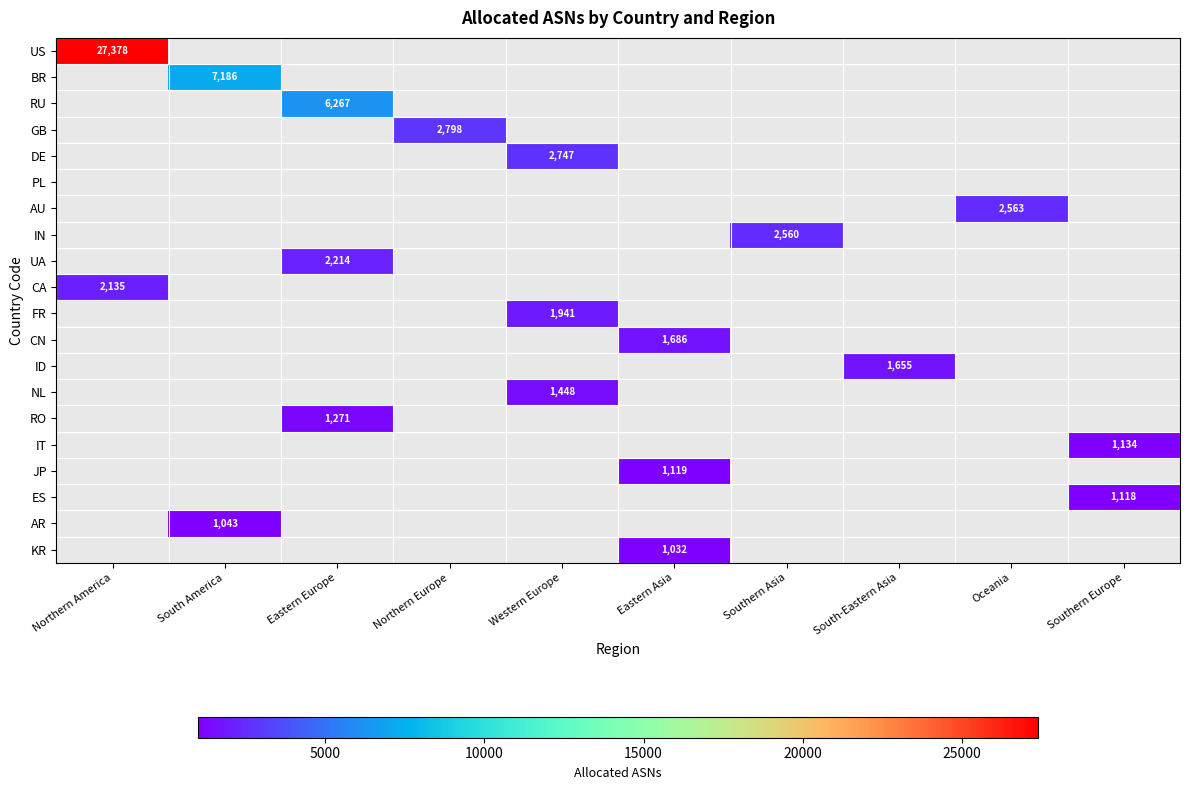

Is it true that CN equals 1686 at Eastern Asia?

True